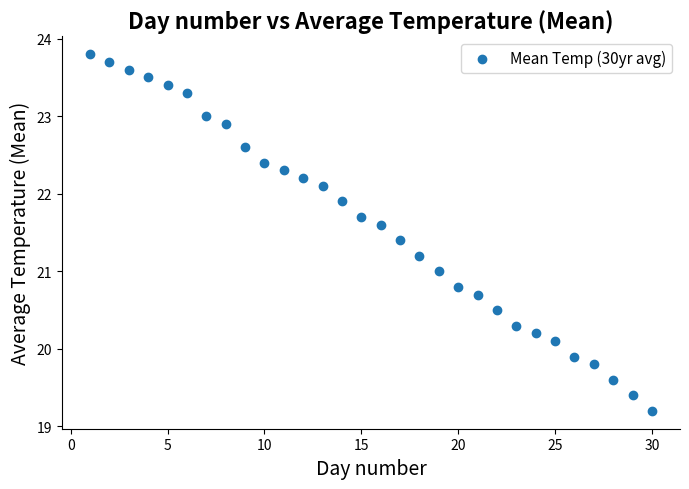

What is the range of X values (max minus min)?

29.0